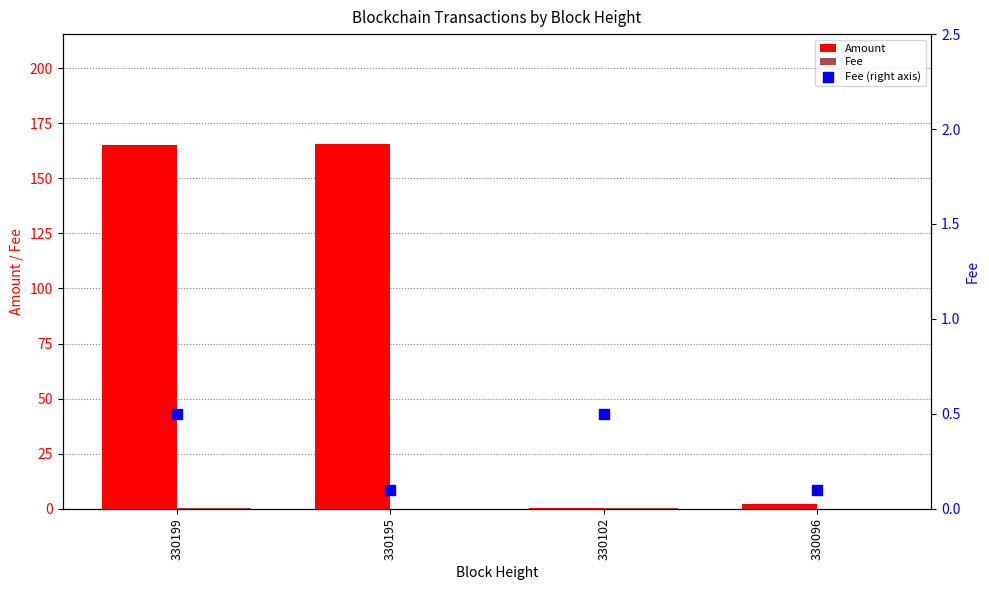

What is the total value across all series at 330199?

166.3